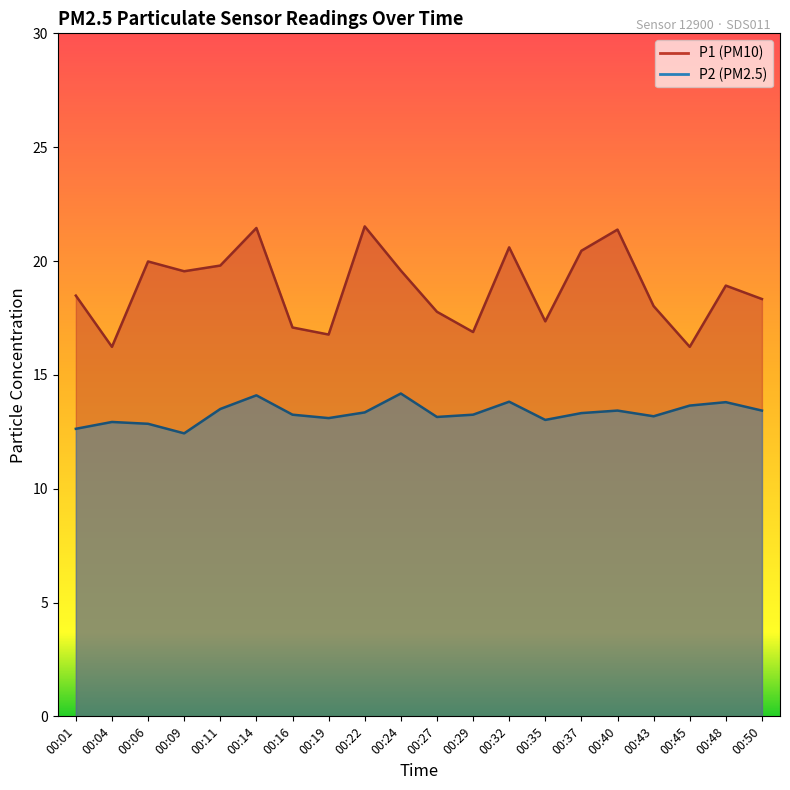

Which series has the largest range (max minus min)?

P1